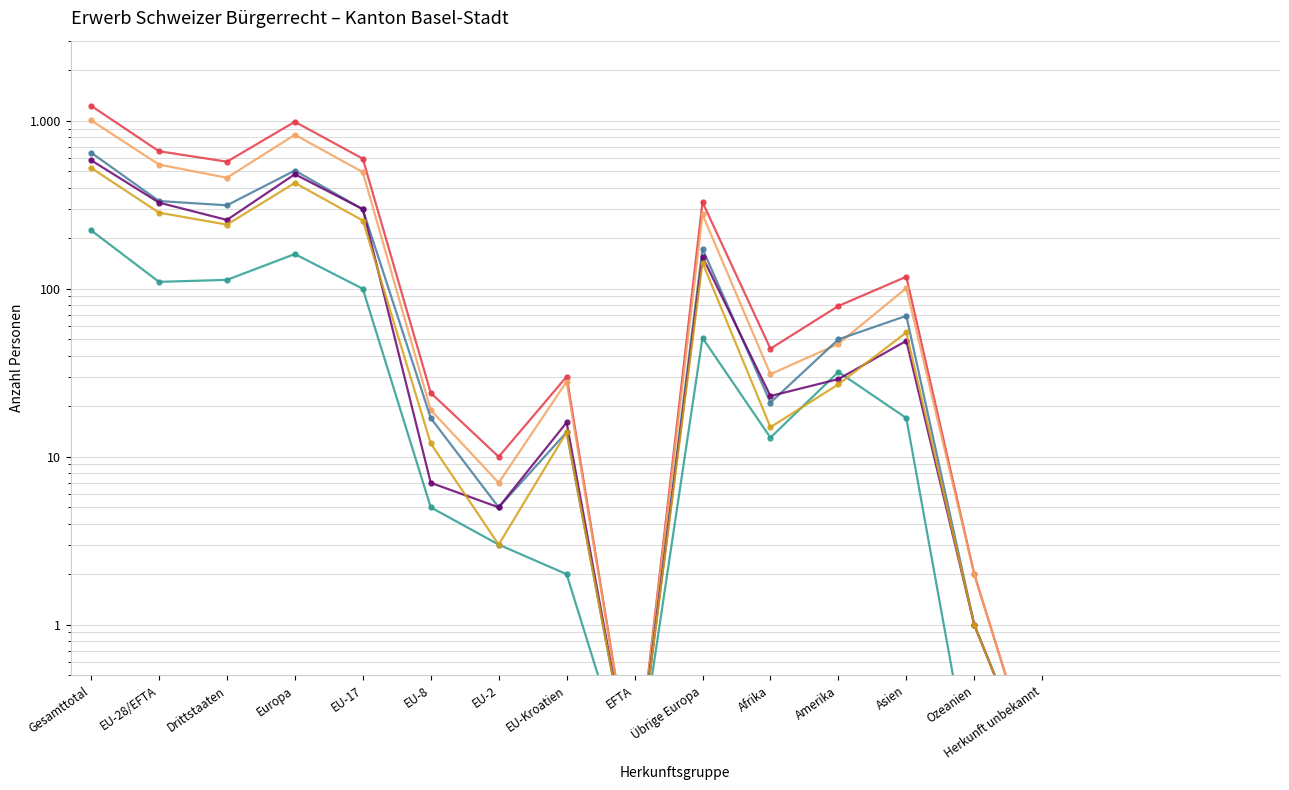

What is the spread (max minus min) of values at Übrige Europa?

277.0